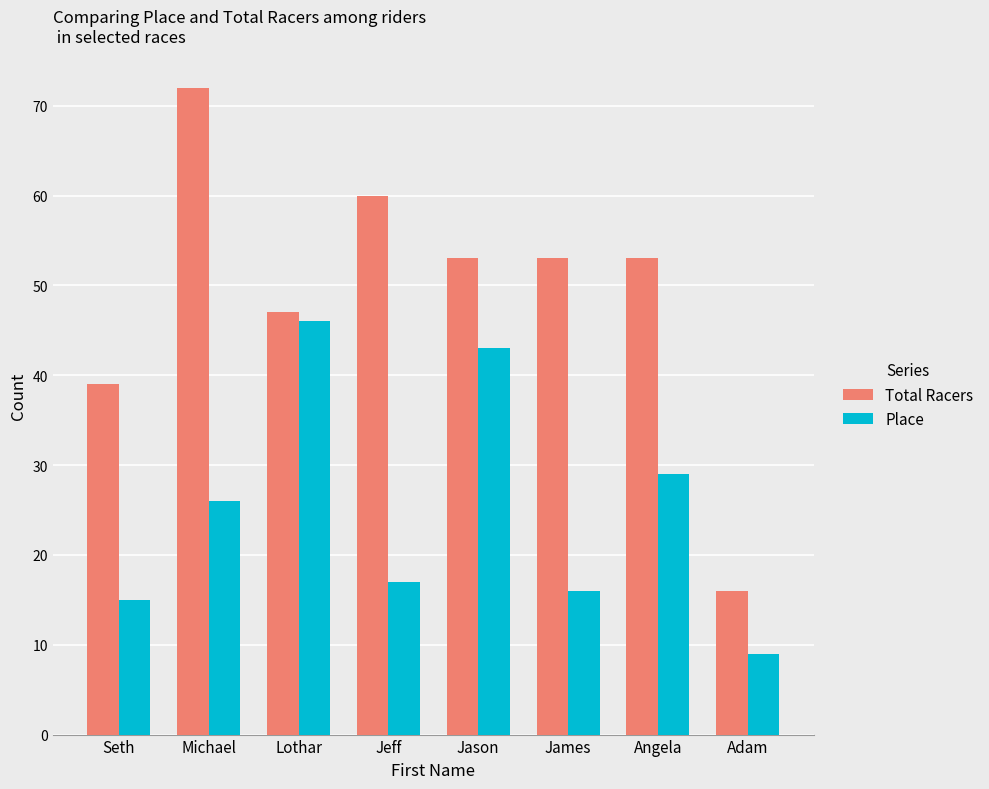

Rank the series by their average value, from highest to lowest.

Total Racers, Place